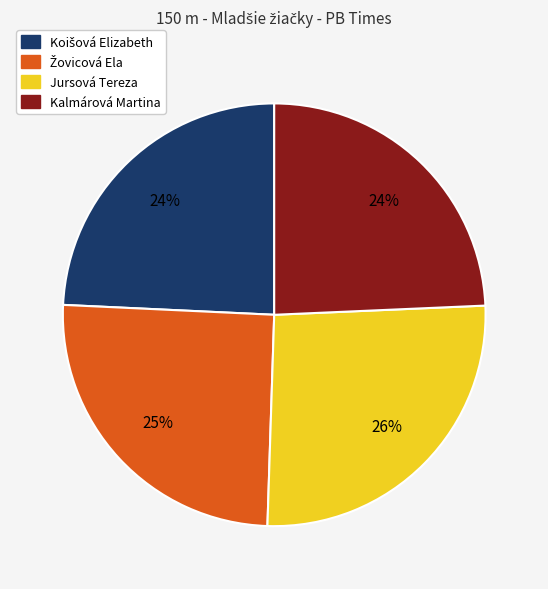

Is it true that Kalmárová Martina is 24% of the pie?

True